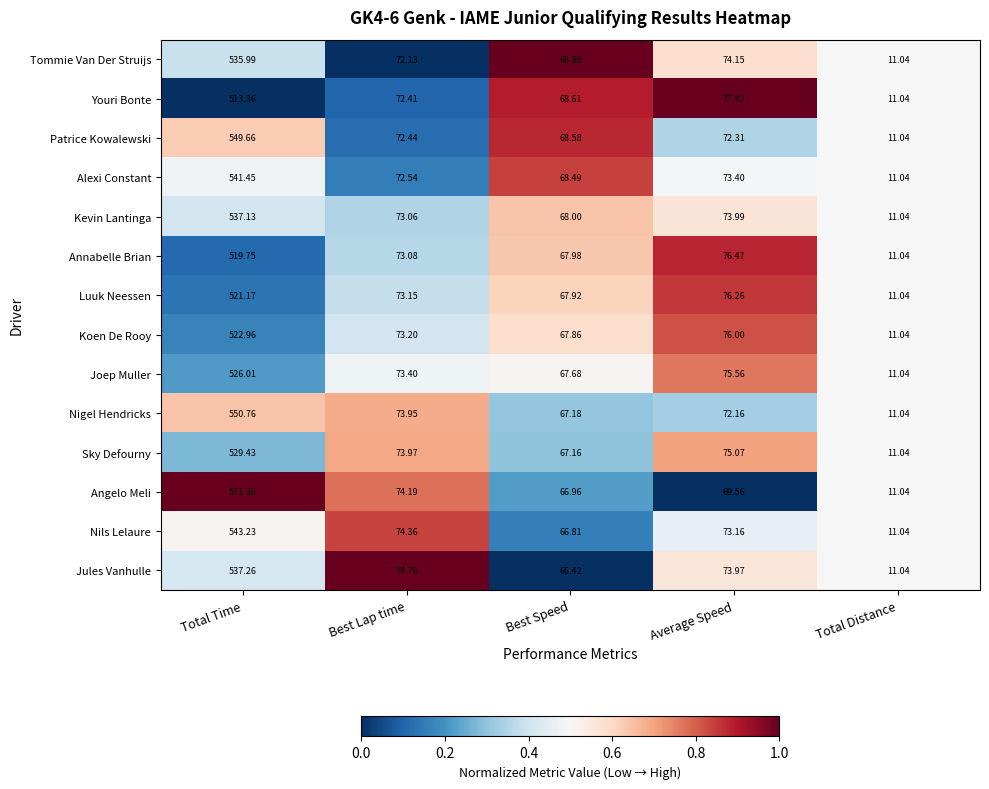

At which label is Nils Lelaure closest to 277?

Best Lap time